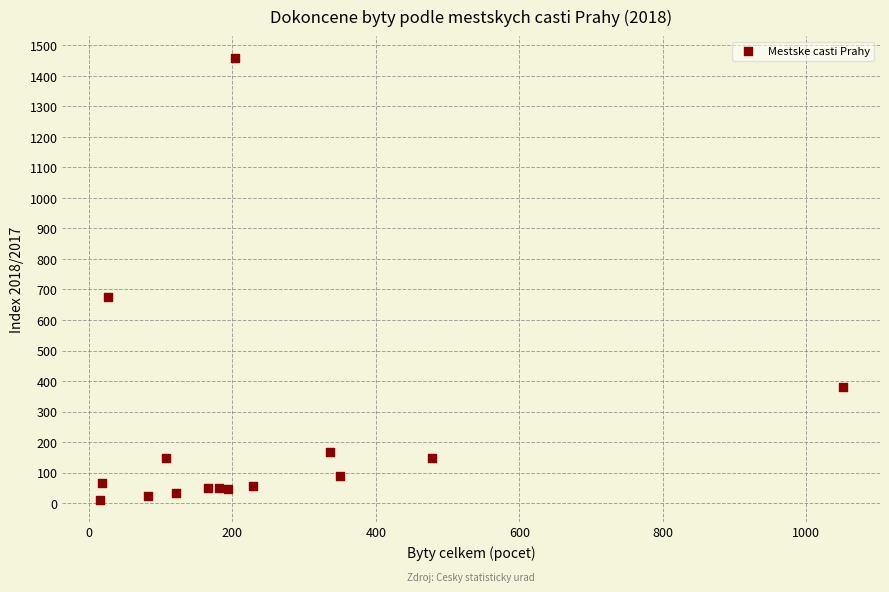

What Y value in the scatter plot is closest to 734?

675.0